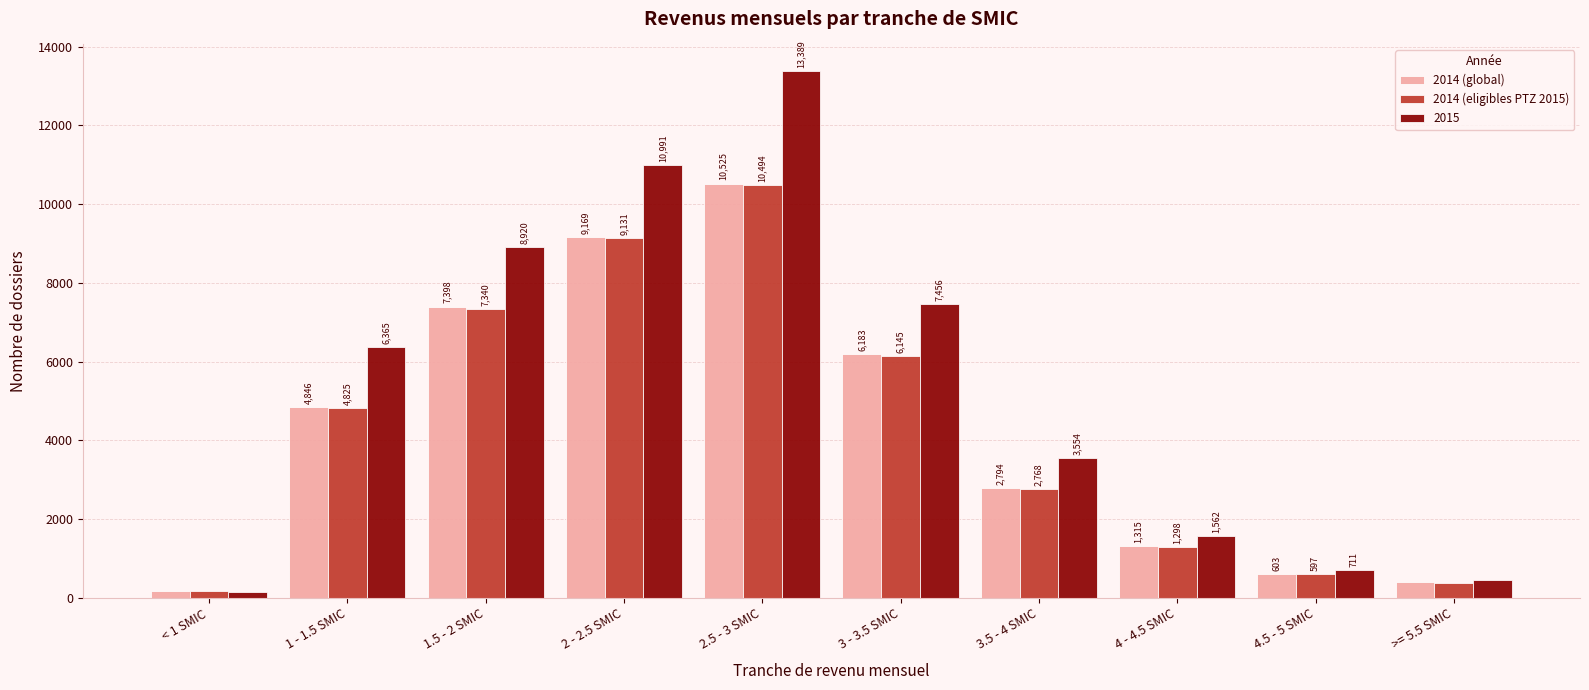

At which category is the sum across all series the highest?

2.5 - 3 SMIC